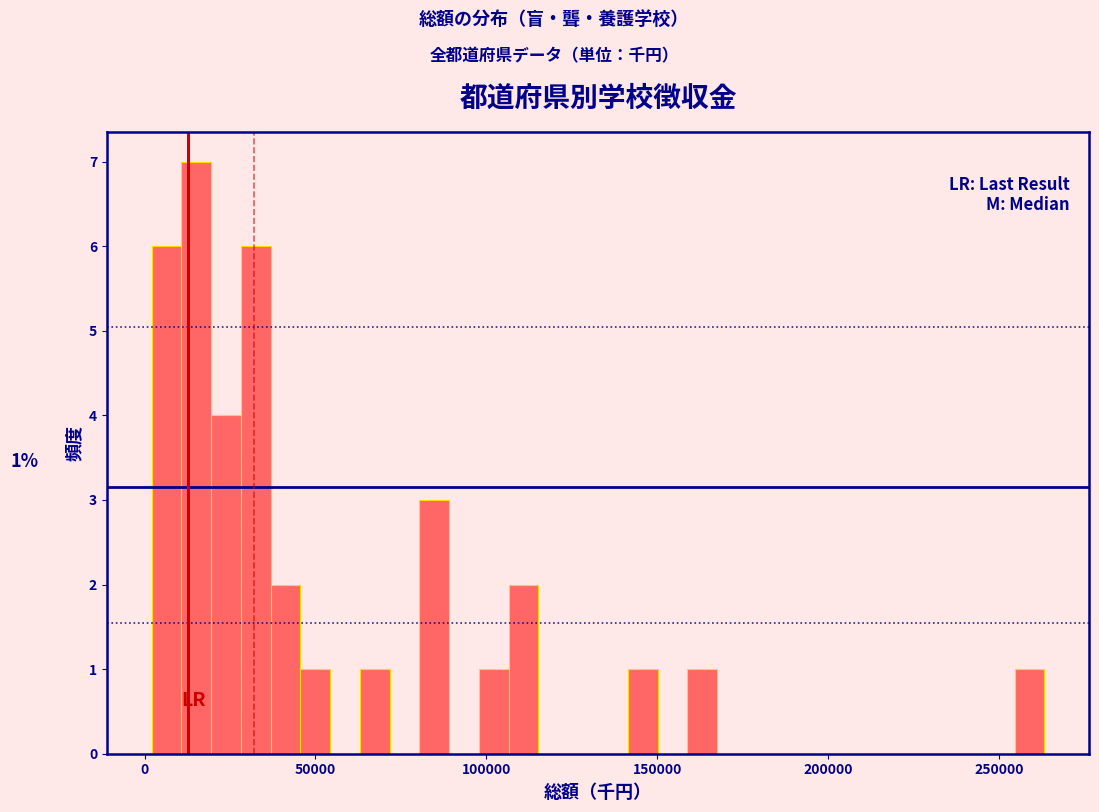

Around what value on the x-axis is the tallest bar? Give the approximate position of its centre, as read against the axis.

15000